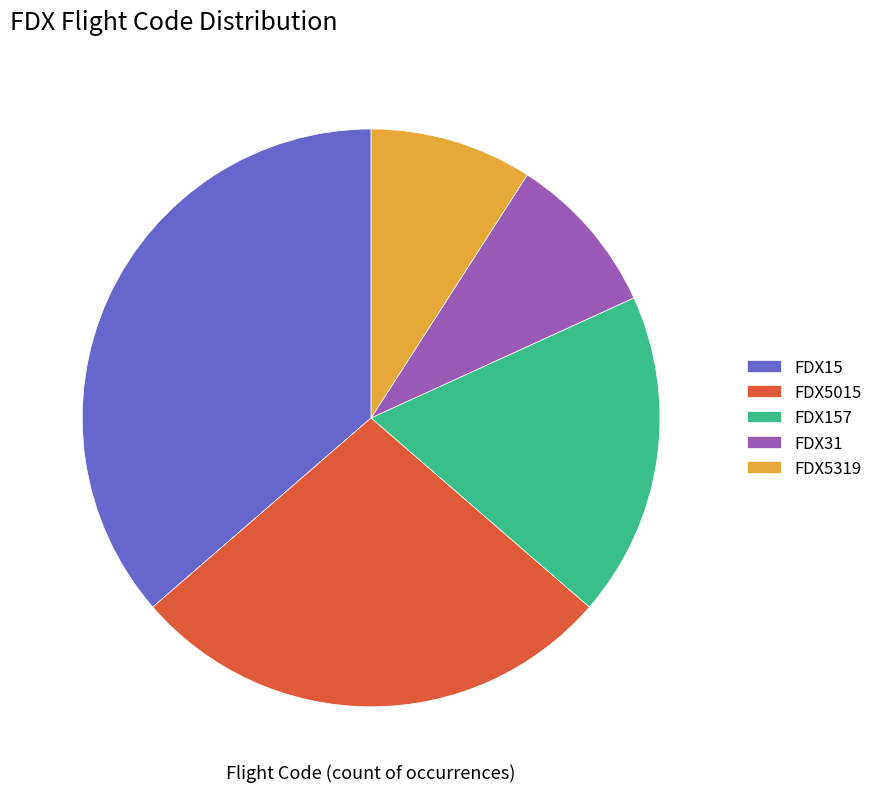

What percentage is the FDX15 slice, to the nearest percent?

36%